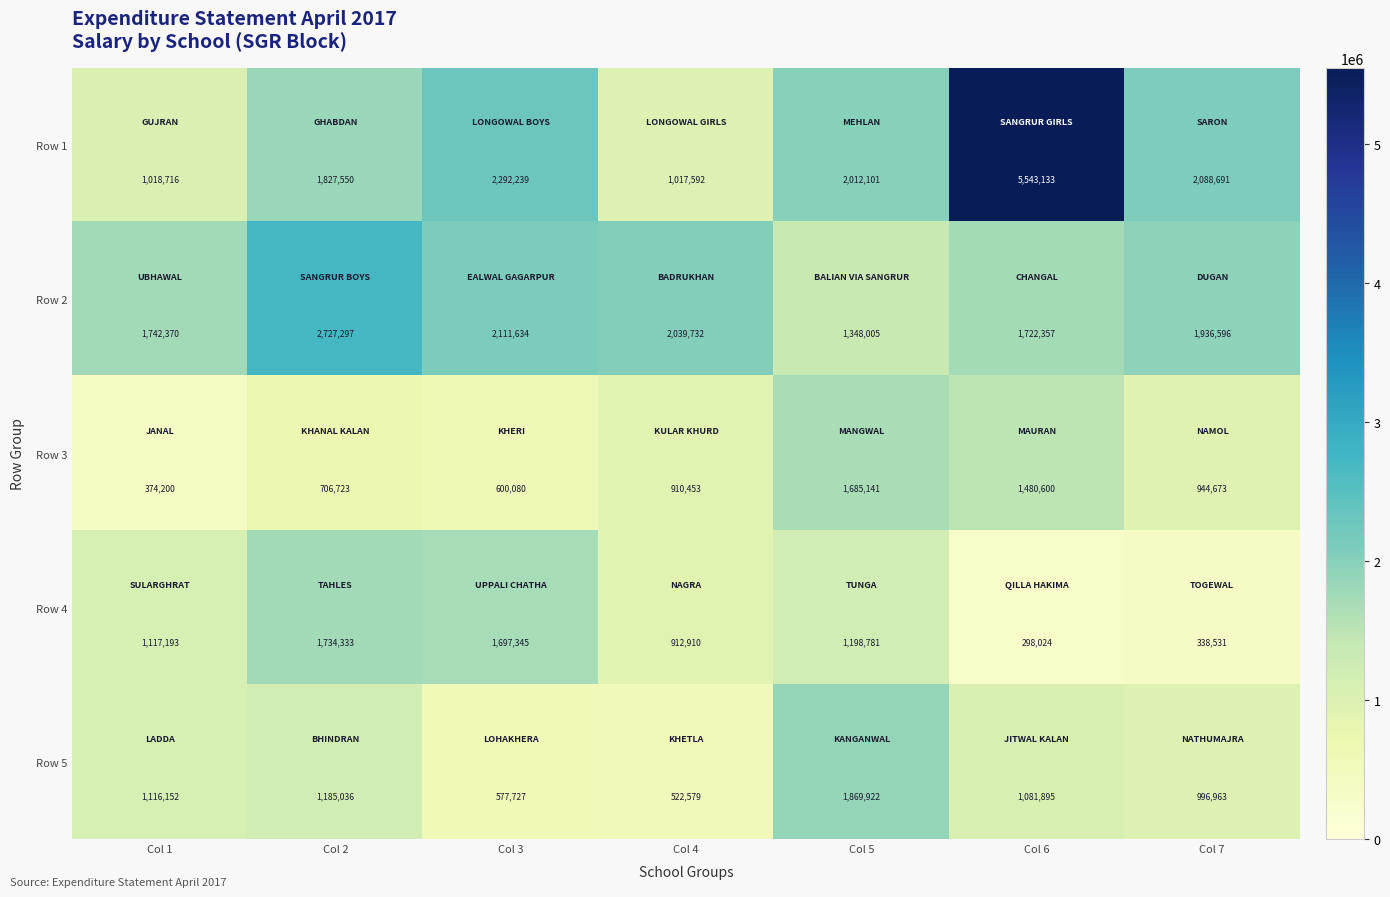

Which series has the largest range (max minus min)?

Row 1